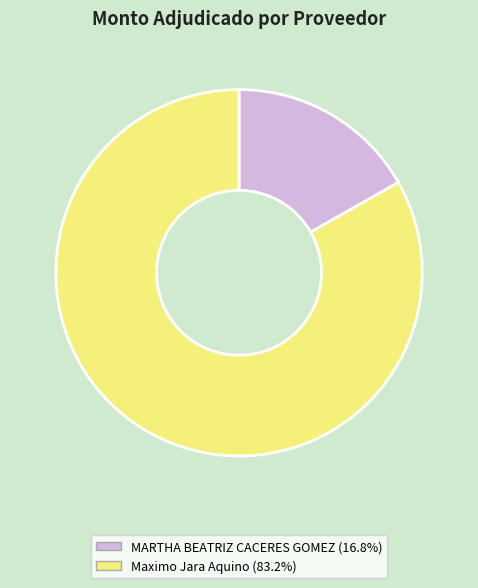

Is there a majority slice in this chart?

Yes